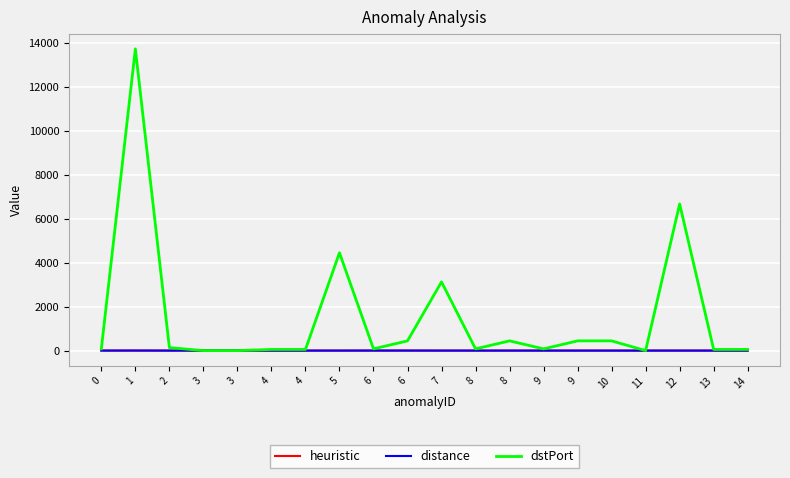

True or false: dstPort and heuristic intersect in this chart.

False